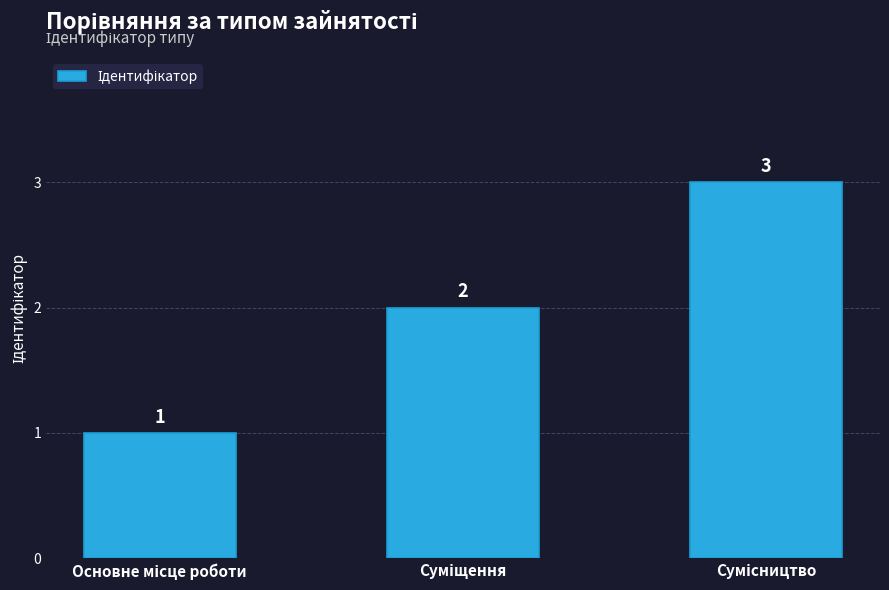

What is the value of the 1st bar from the left?

1